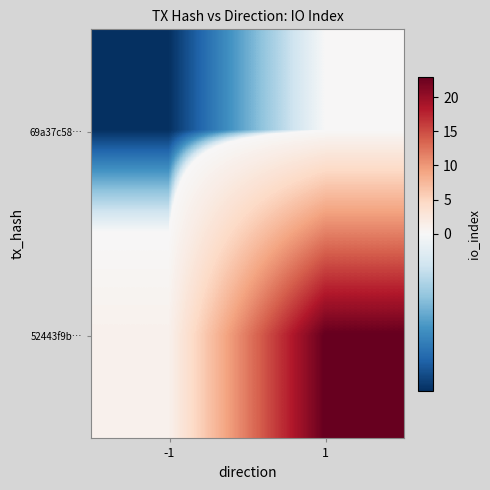

Between 1 and -1, which is larger?

1